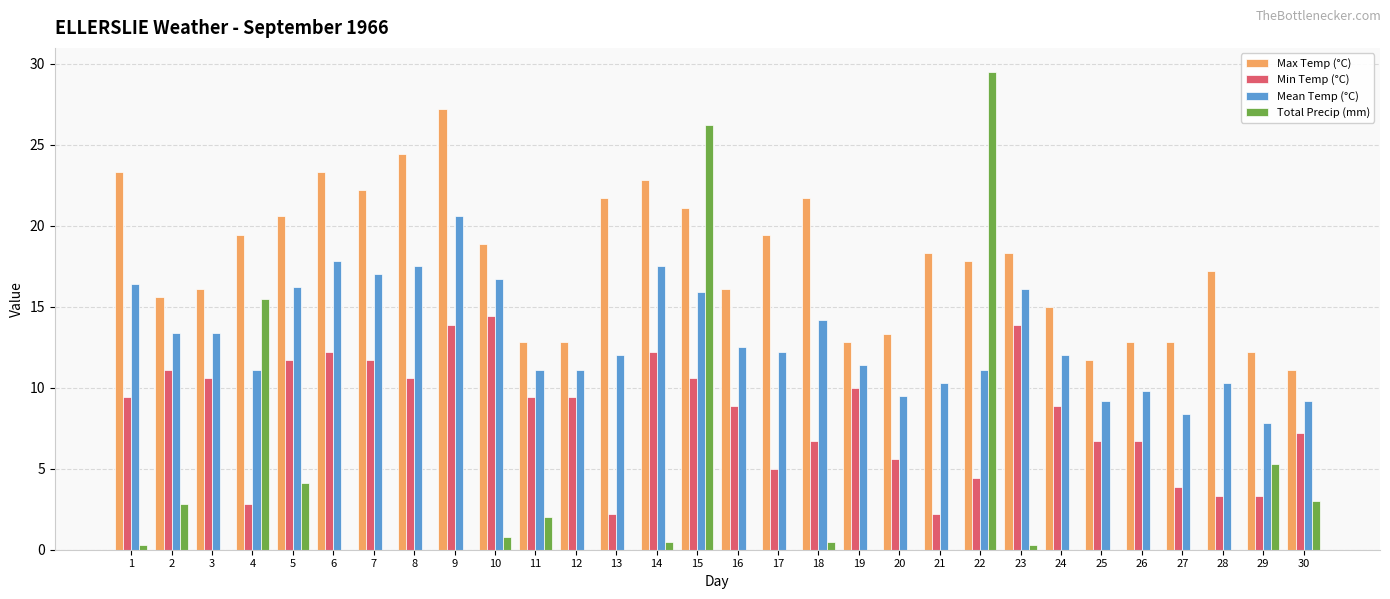

What is the spread (max minus min) of values at 2?

12.8